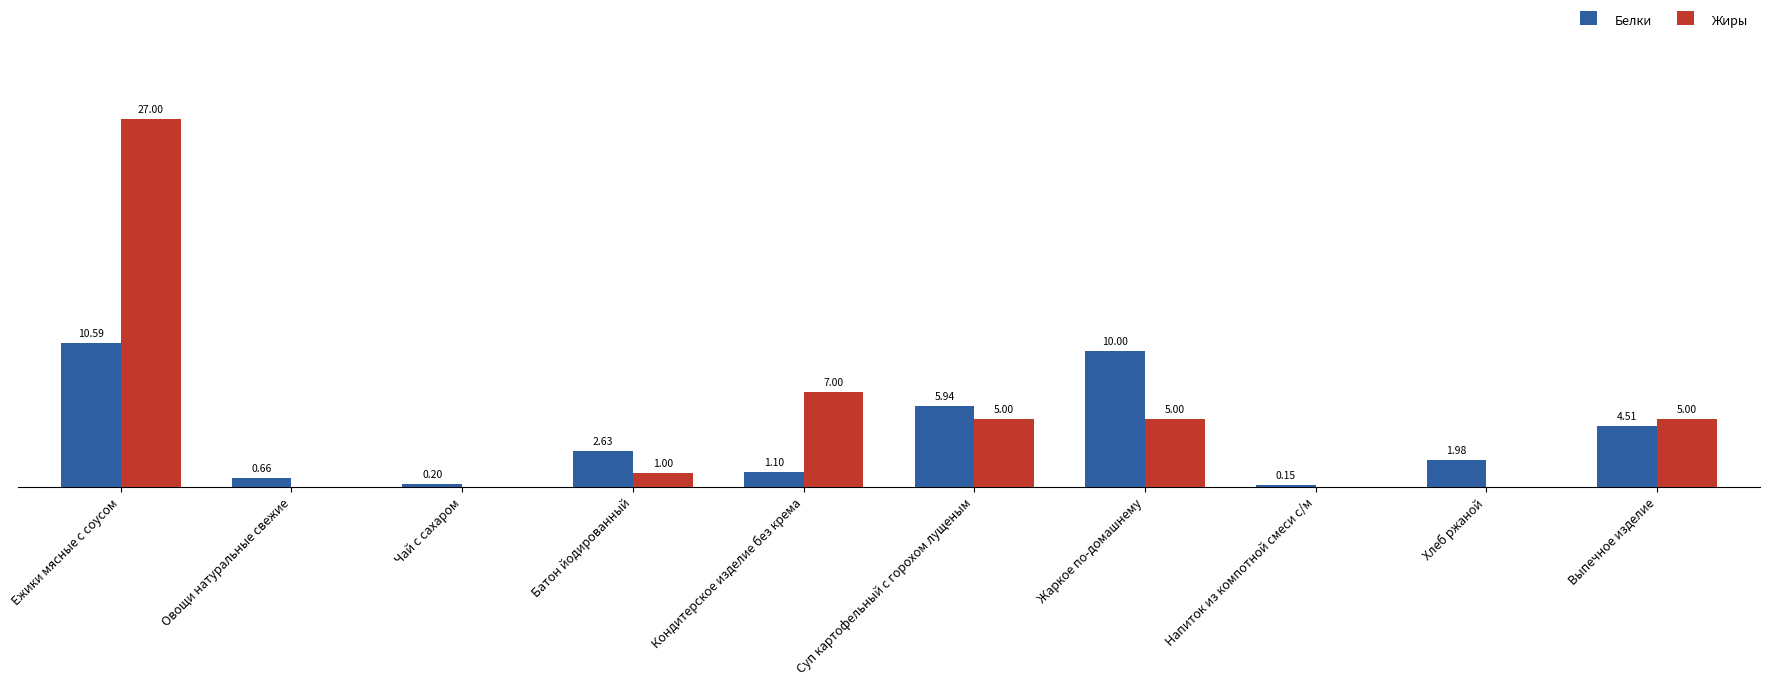

Is the value of Жиры at Выпечное изделие greater than the value of Белки at Напиток из компотной смеси с/м?

Yes